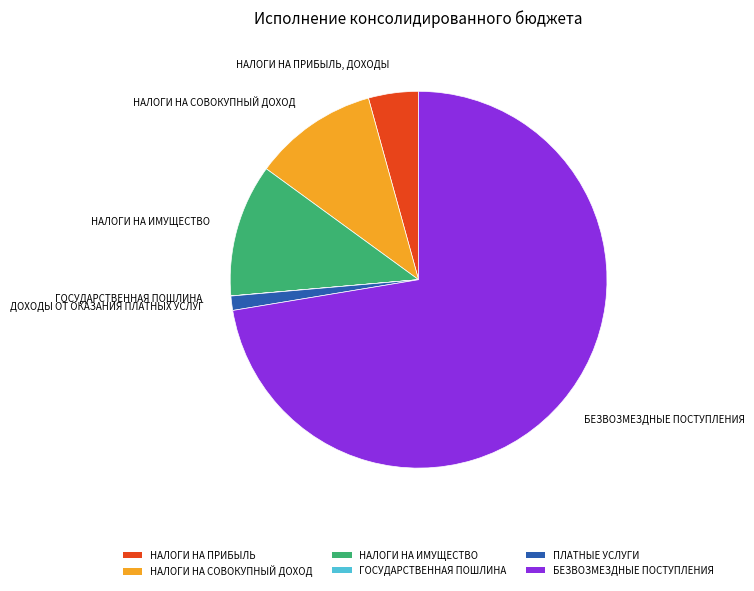

Is there a majority slice in this chart?

Yes